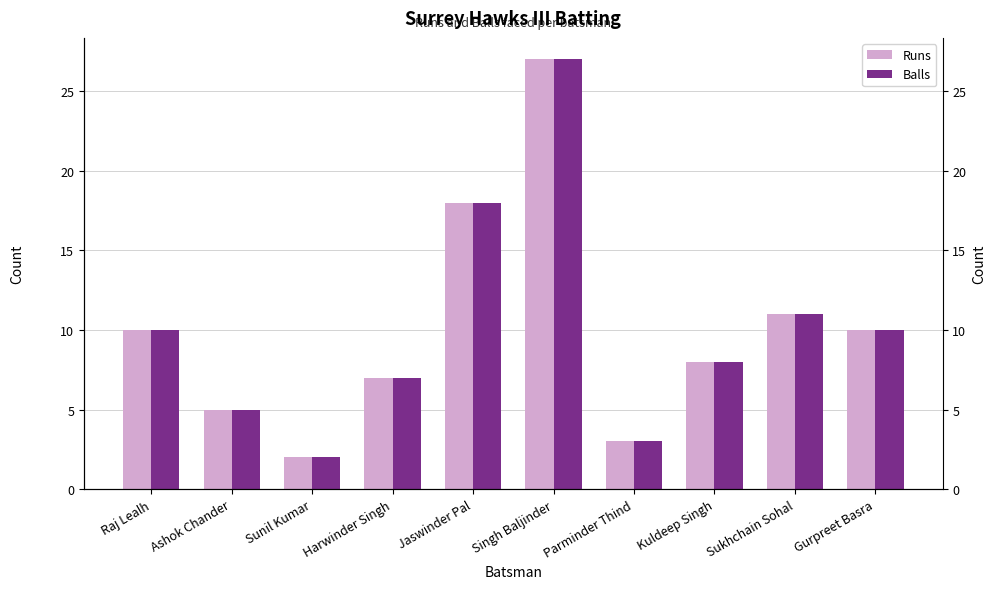

What is the sum of all Runs values?

101